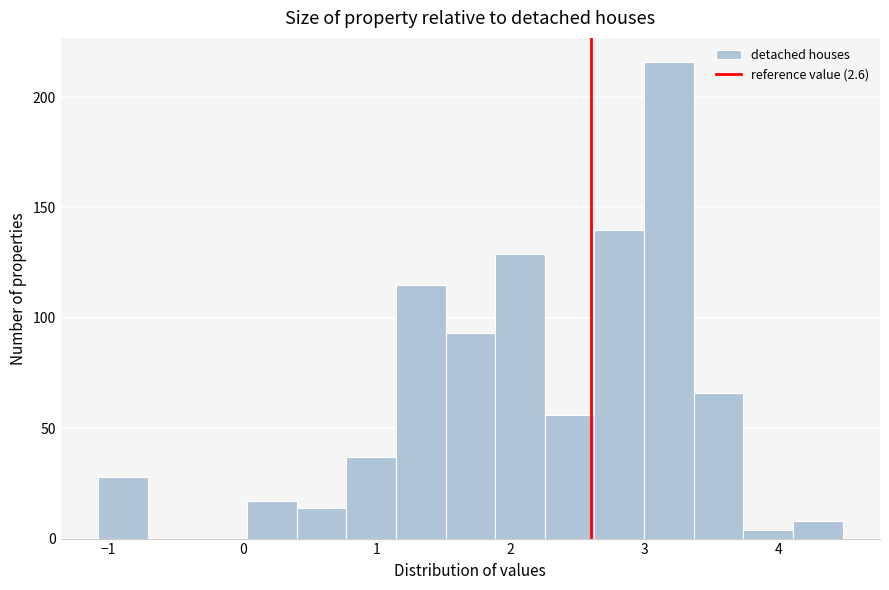

Around what value on the x-axis is the tallest bar? Give the approximate position of its centre, as read against the axis.

3.2